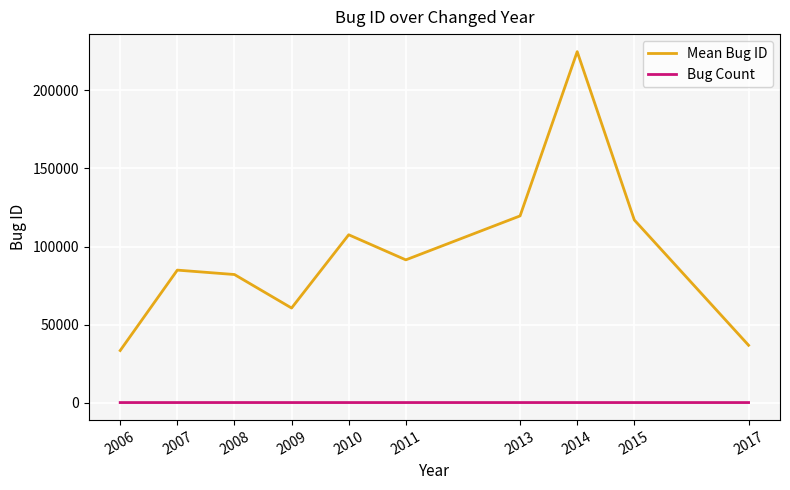

How many values in the Mean Bug ID series are below 91439?

5